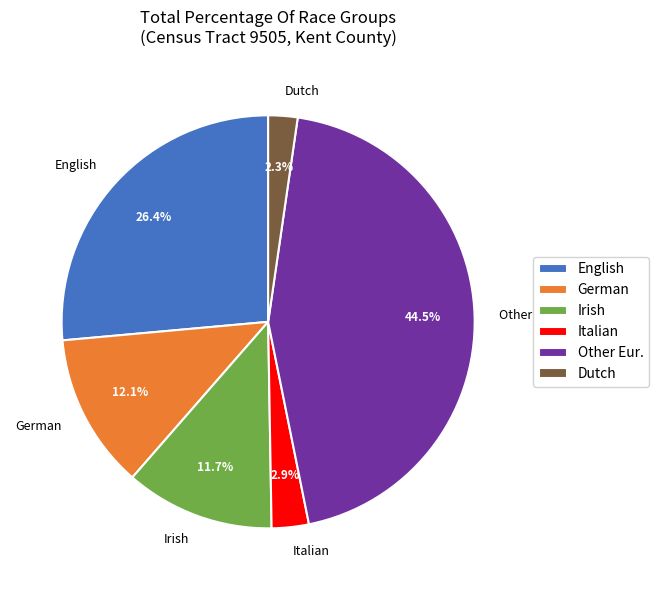

Between German and Dutch, which is larger?

German